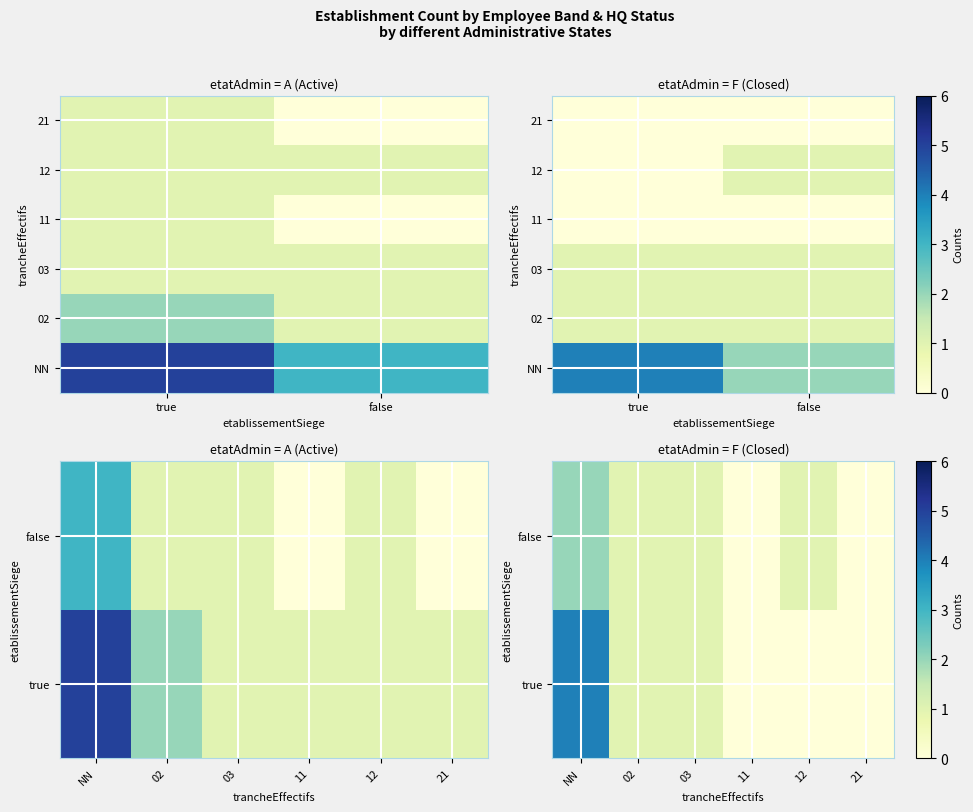

What is the average value of the 02 series?

2